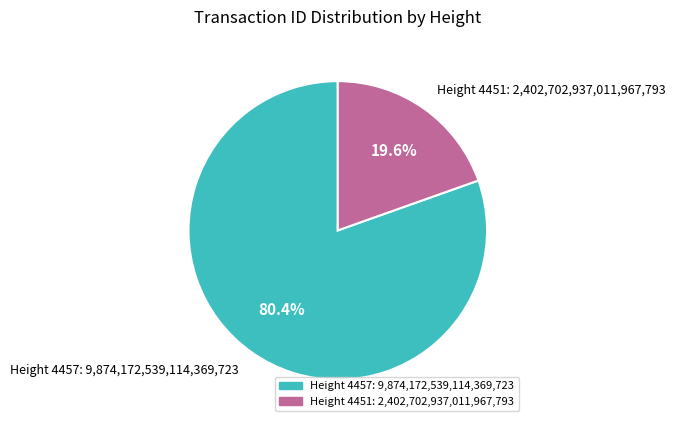

Does any single category account for the majority?

Yes